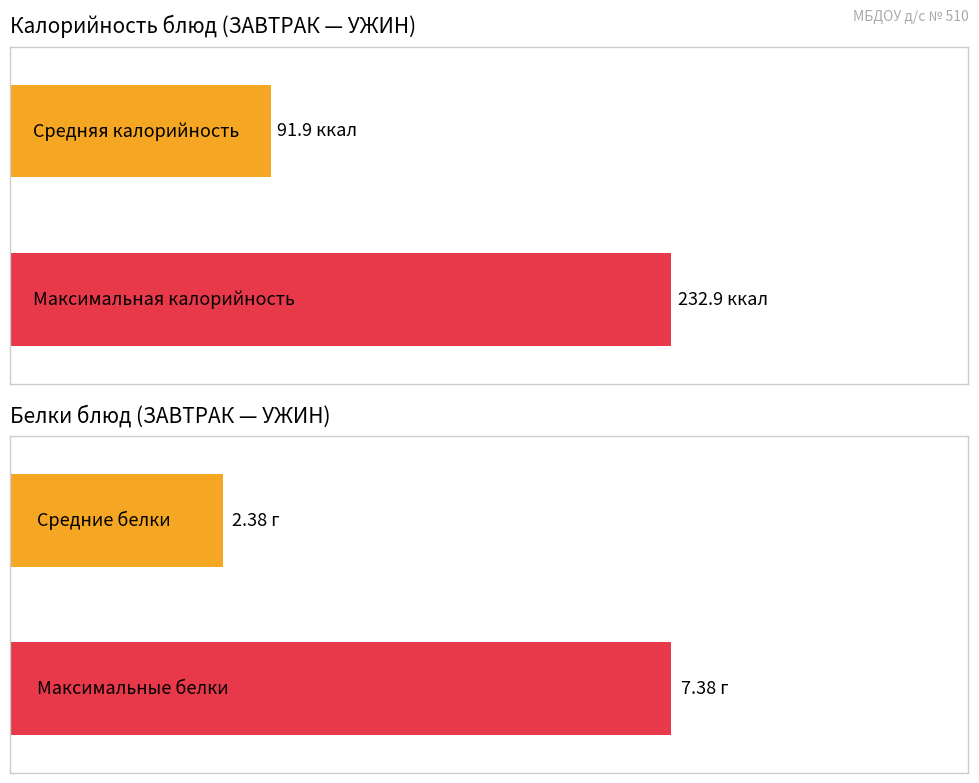

What is the difference between the second highest and second lowest values in the Белки series?

5.0